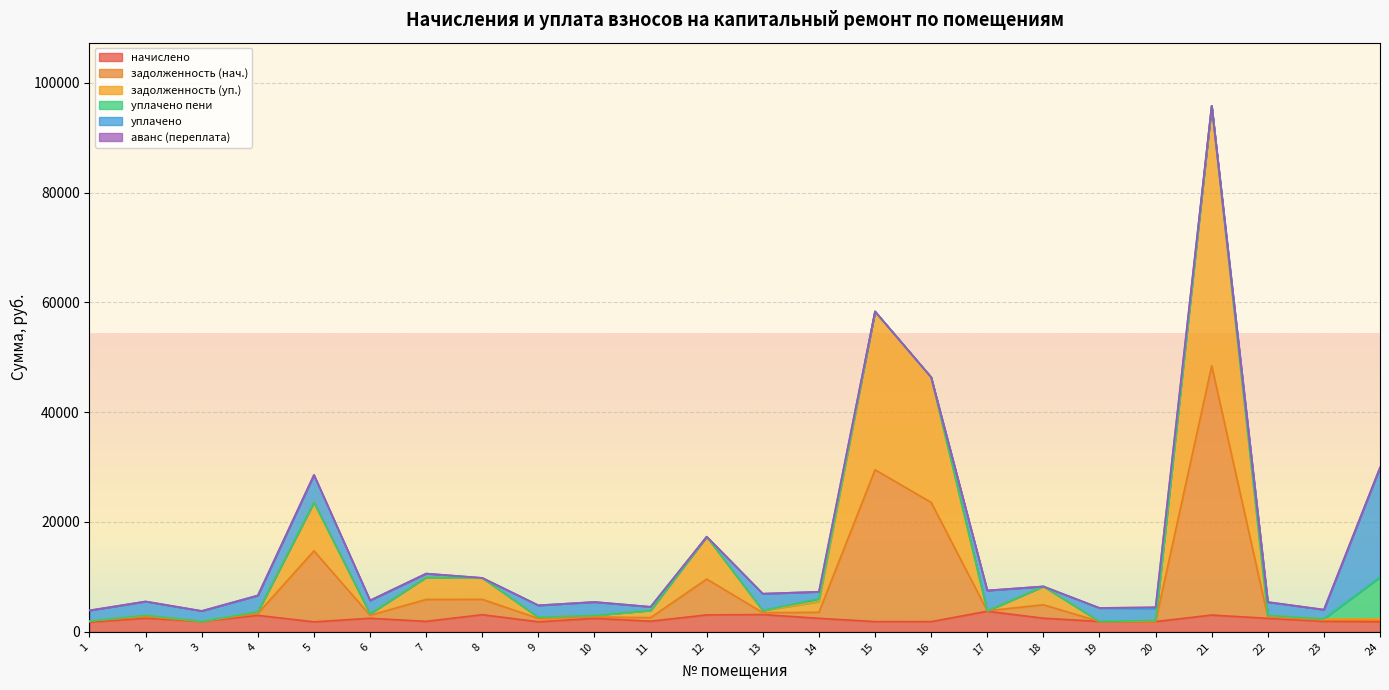

At which category is the sum across all series the highest?

21